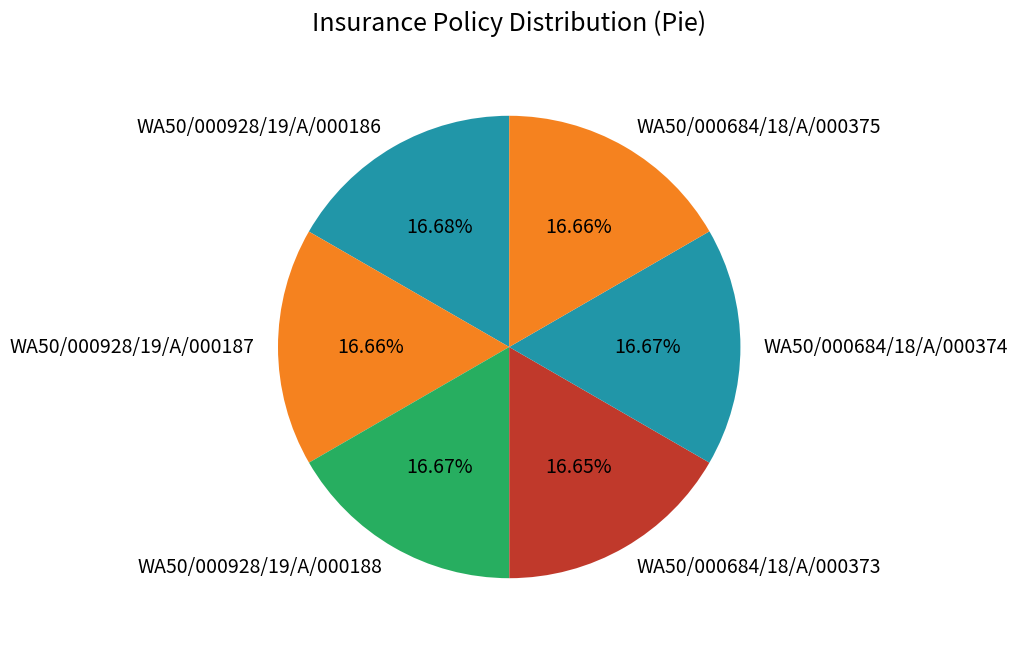

Count the number of slices in the pie.

6